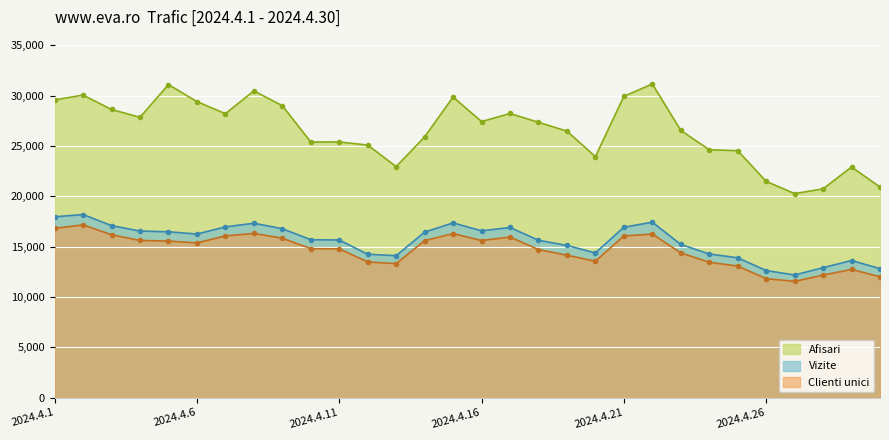

In Vizite, how many points are lower than both neighbors (excluding endpoints)?

5